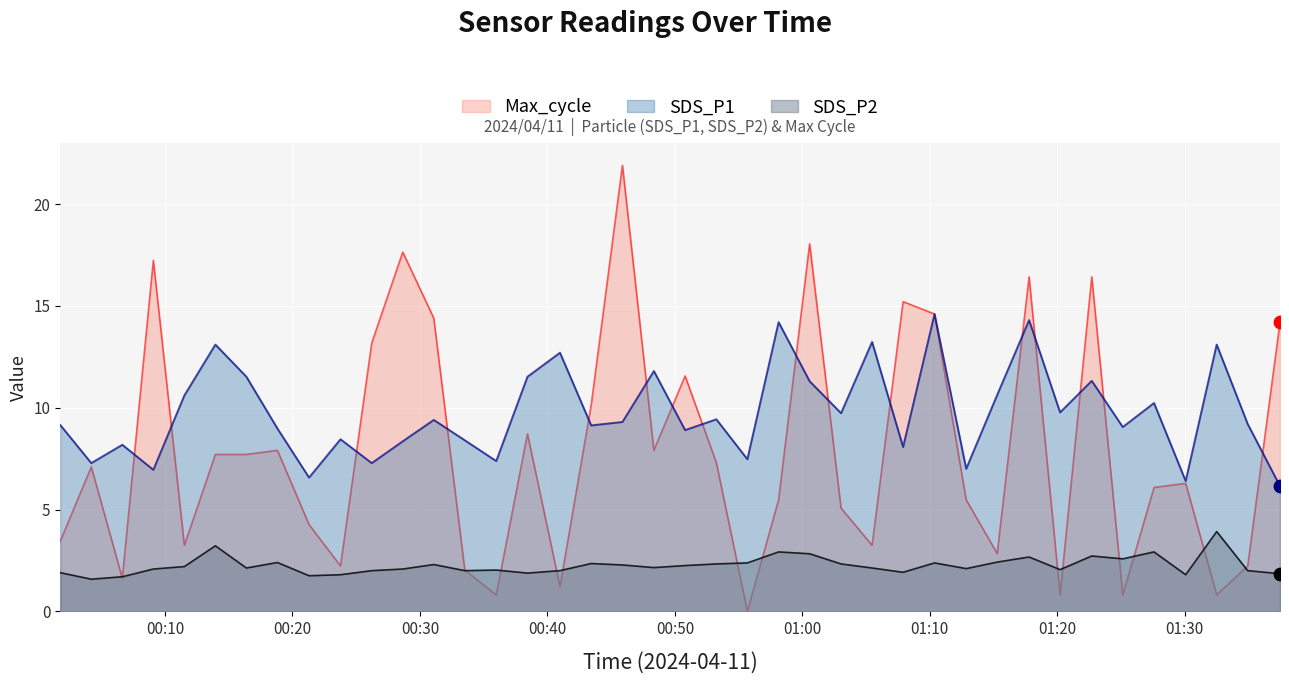

What are all the series names shown in the legend?

Max_cycle, SDS_P1, SDS_P2